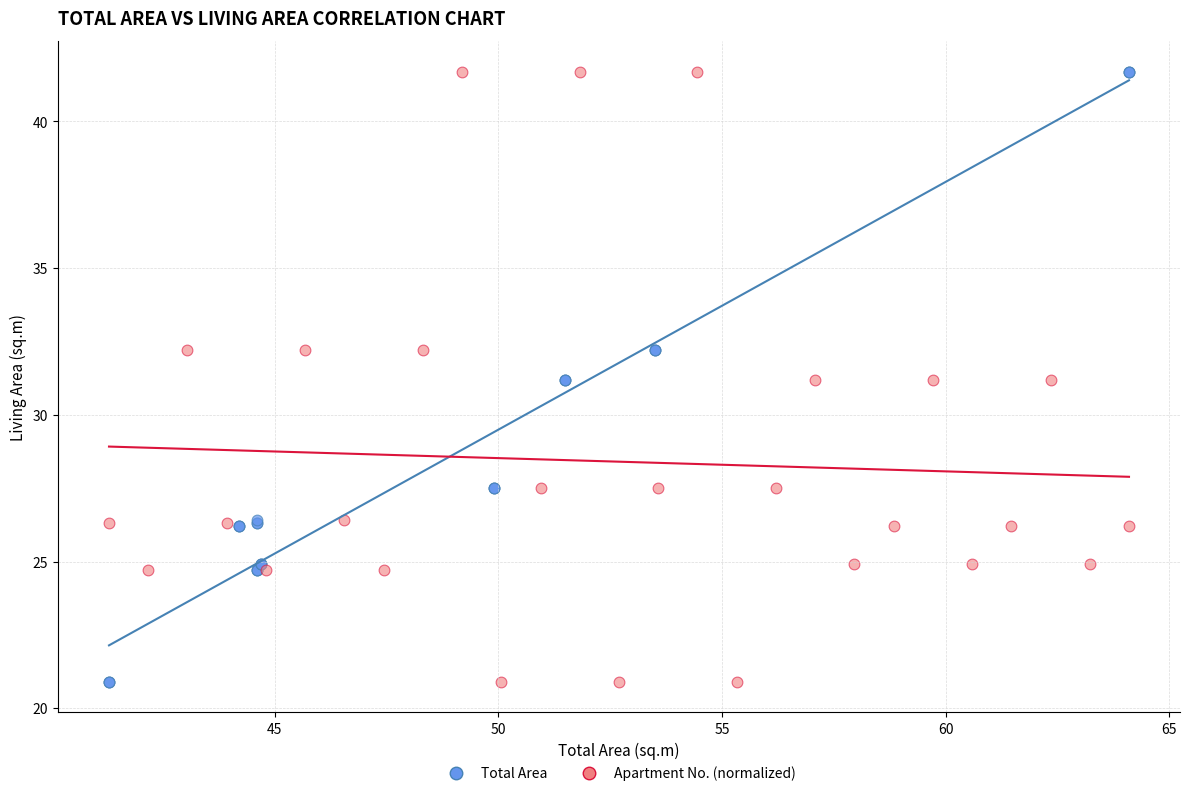

What are all the series names shown in the legend?

Total Area, Apartment No. (normalized)